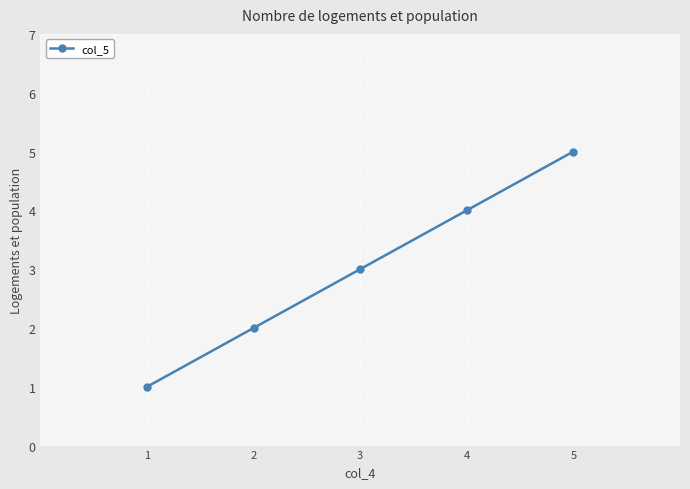

True or false: the data shows 4 at 4.

True